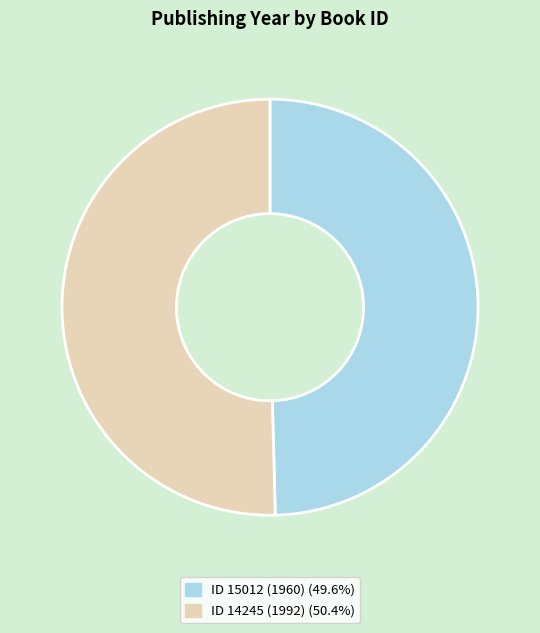

How many slices are in this pie chart?

2